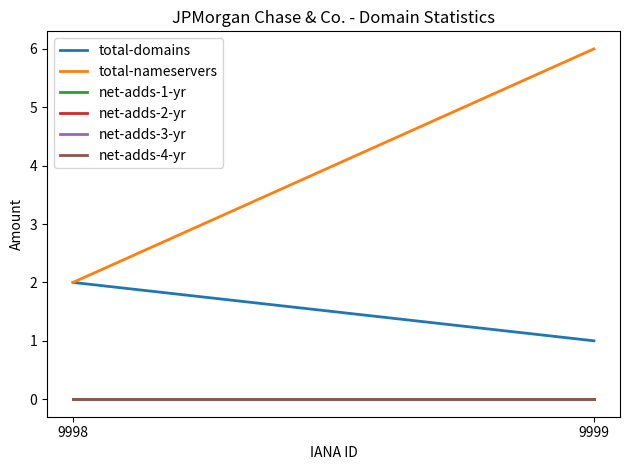

True or false: total-domains has a value of 2 at 9998.

True